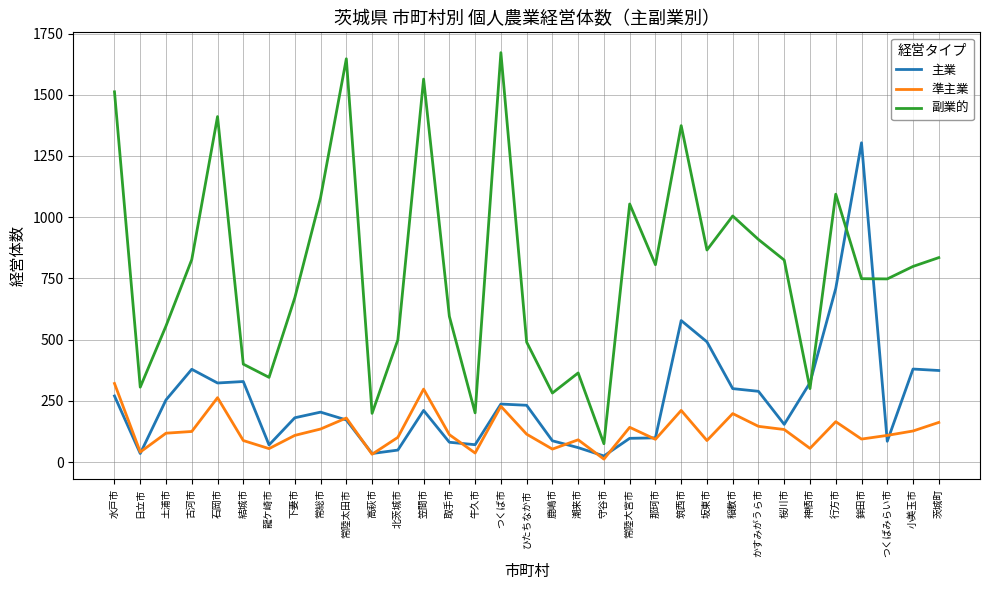

Does the chart display data point markers on the line(s)?

No